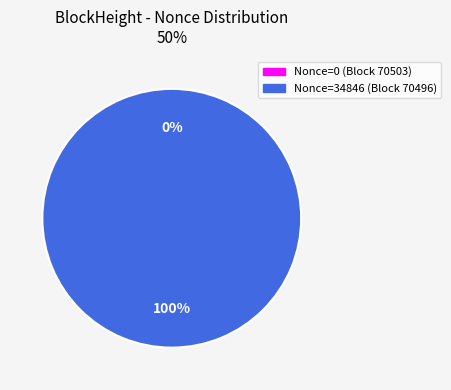

To the nearest percent, what is the combined percentage of 70503 and 70496?

100%